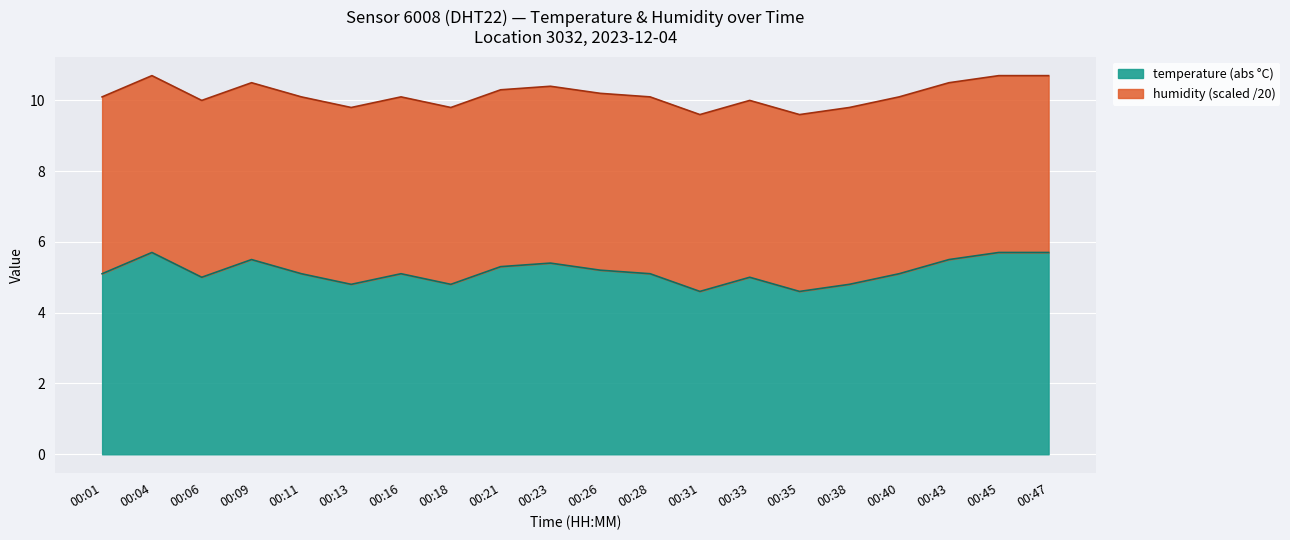

The chart shows a value of 4.8 at 00:38. True or false?

True